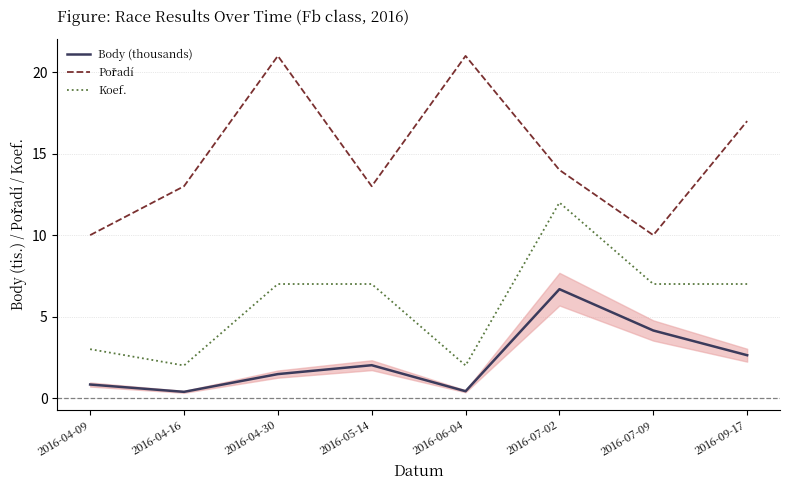

Reading right to left, list all the values displayed in this chart.

Body (thousands): 2.6	4.1	6.7	0.4	2.0	1.5	0.4	0.8
Pořadí: 17.0	10.0	14.0	21.0	13.0	21.0	13.0	10.0
Koef.: 7.0	7.0	12.0	2.0	7.0	7.0	2.0	3.0